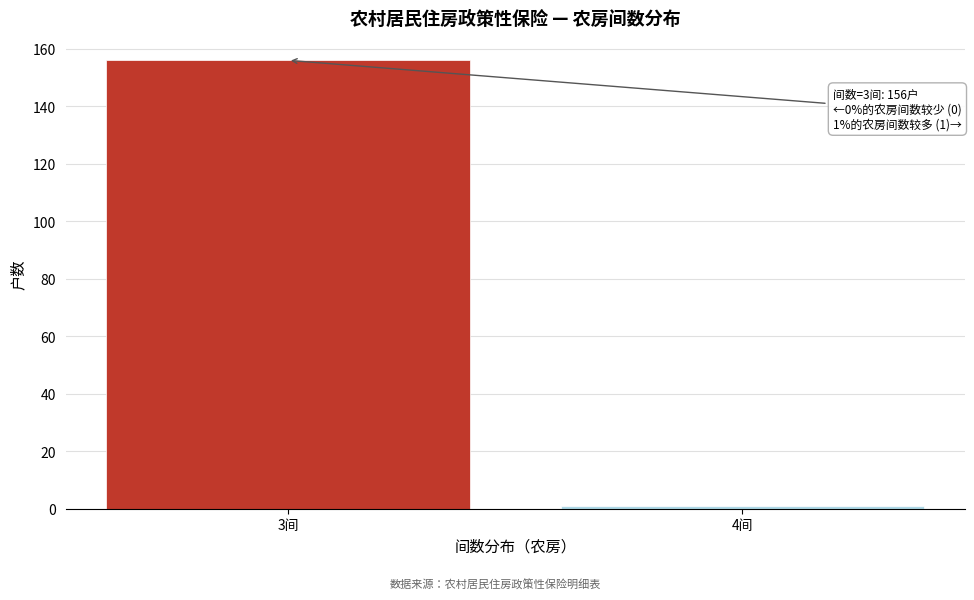

Reading left to right, list all the values displayed in this chart.

156	1